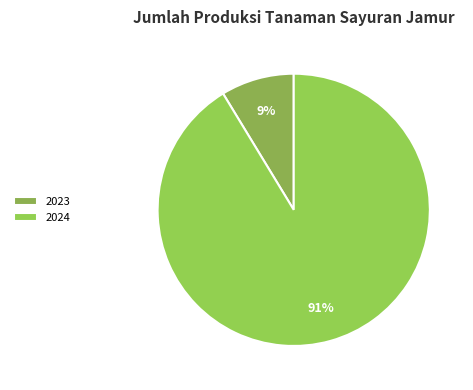

How many segments does this pie chart have?

2